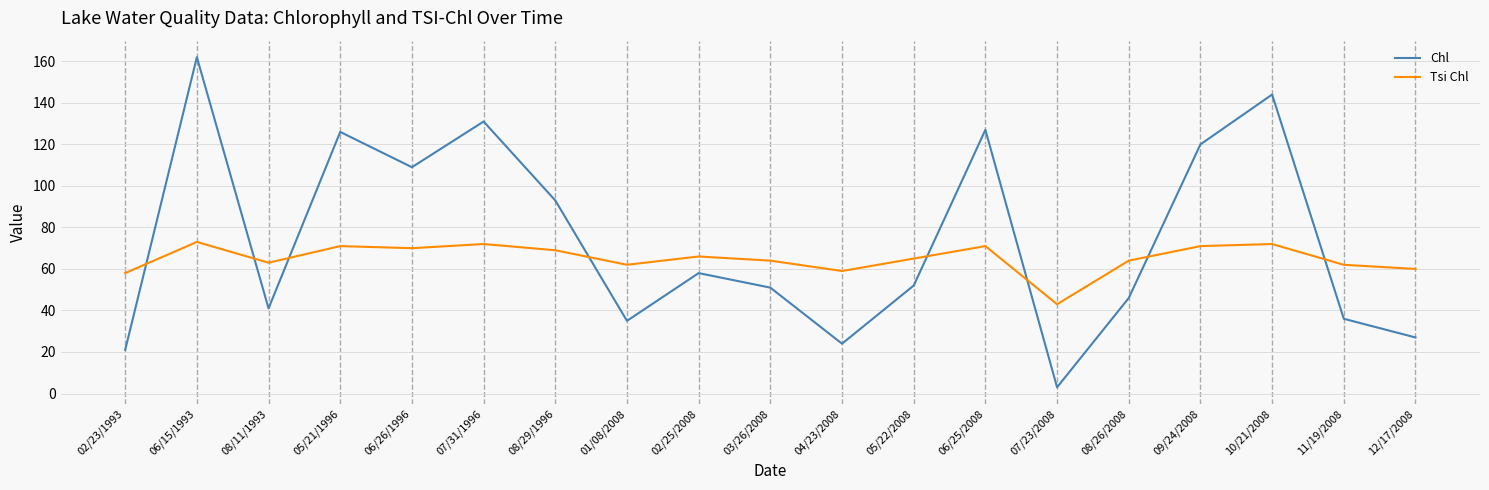

True or false: Chl has a value of 35 at 01/08/2008.

True